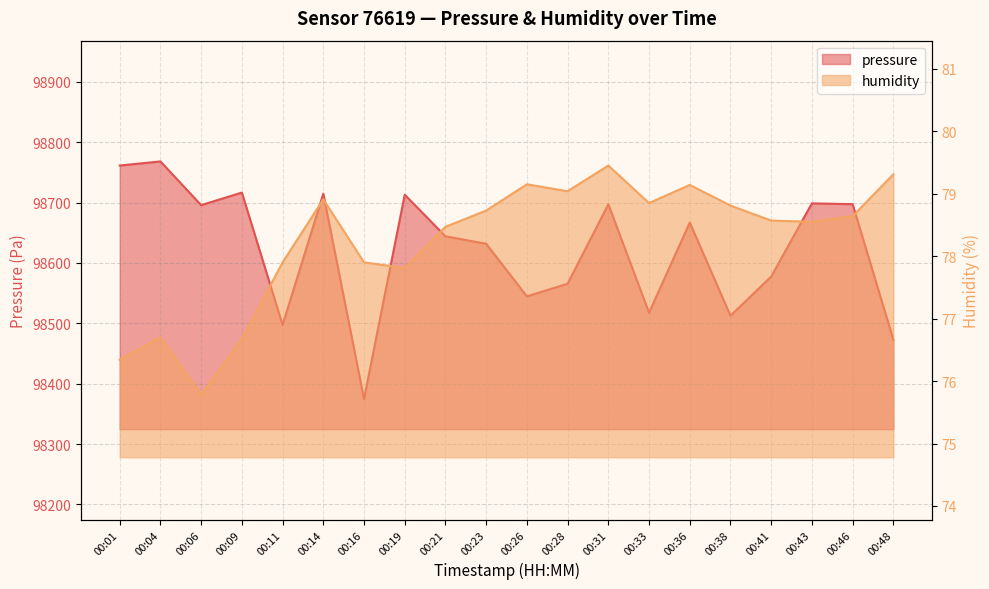

At which label is pressure closest to 98571?

00:28